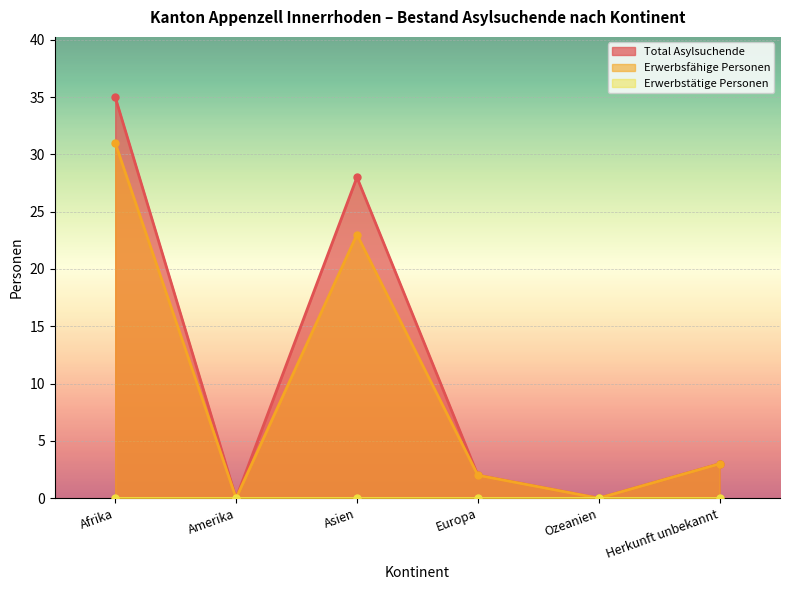

Where is the first local minimum for Total Asylsuchende?

Amerika